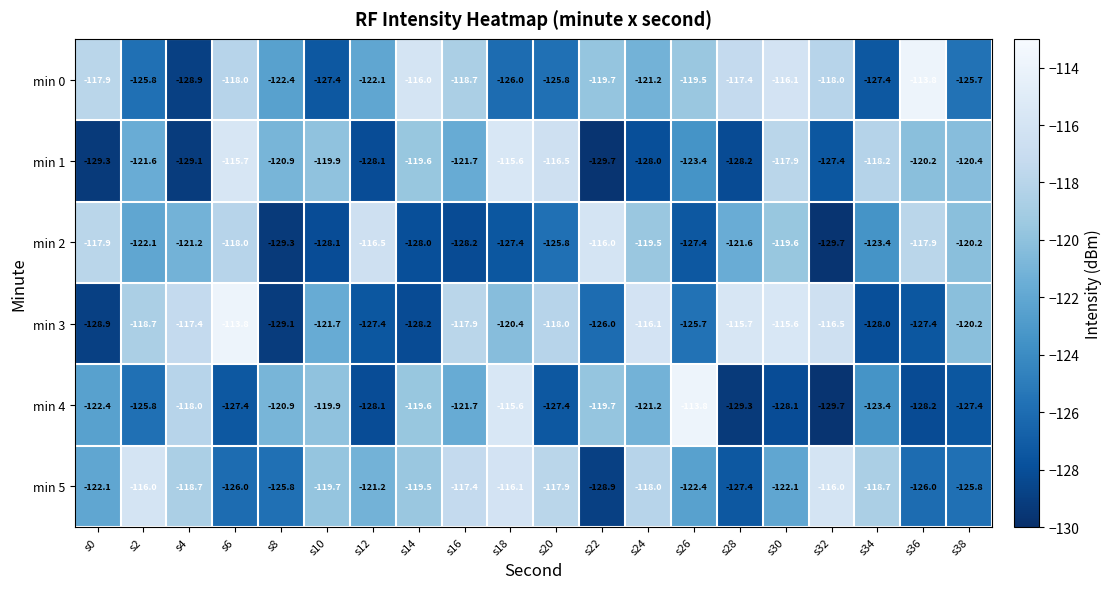

Which series has the largest range (max minus min)?

min 4